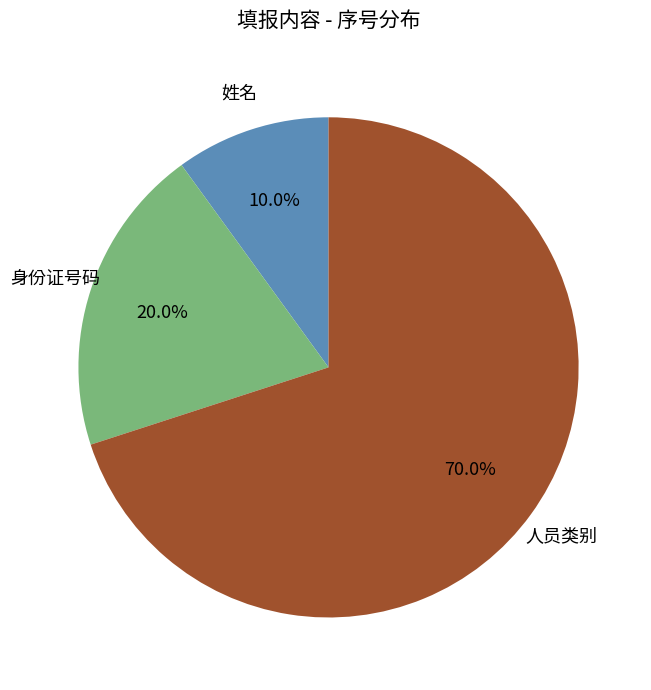

Does 身份证号码 represent more than half of the total?

No